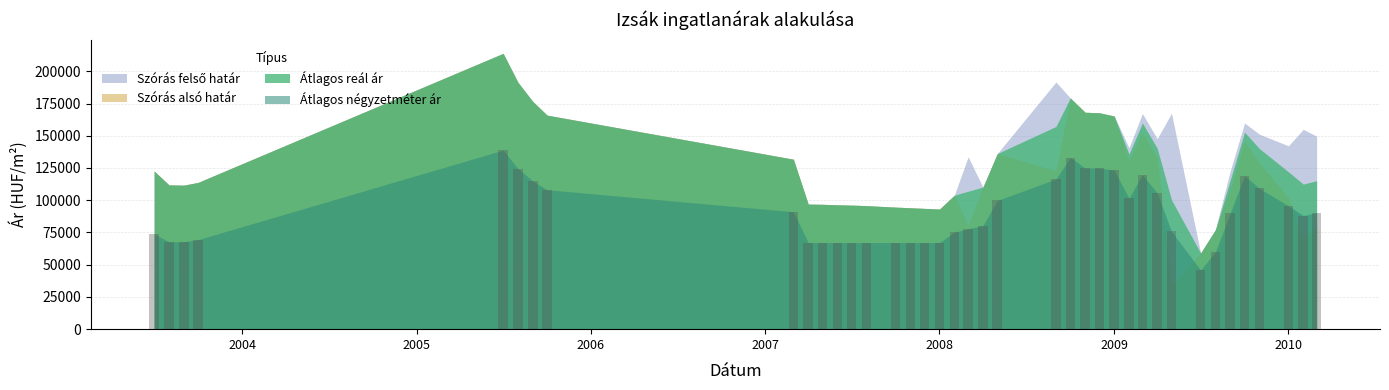

What is the value of the 27th bar from the left?

123264